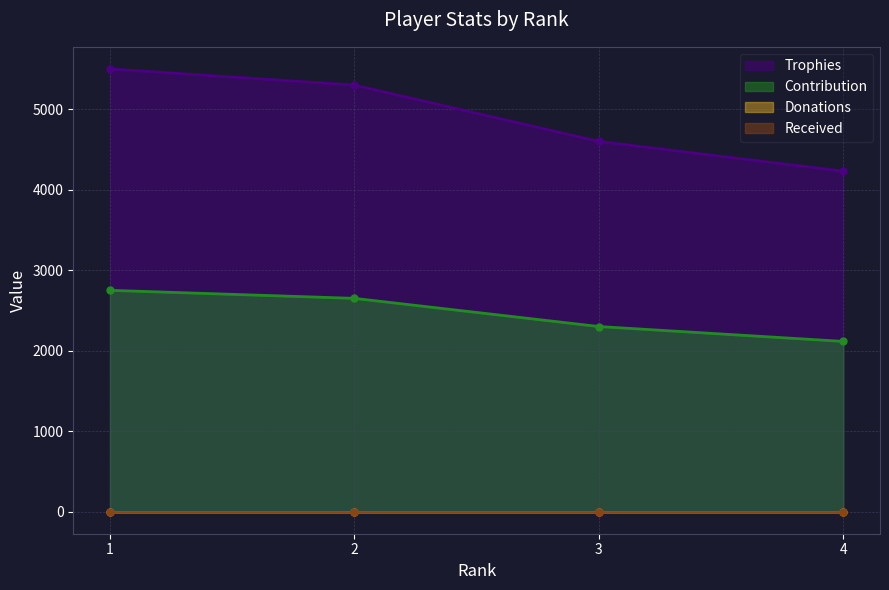

What is the sum of all Trophies values?

19631